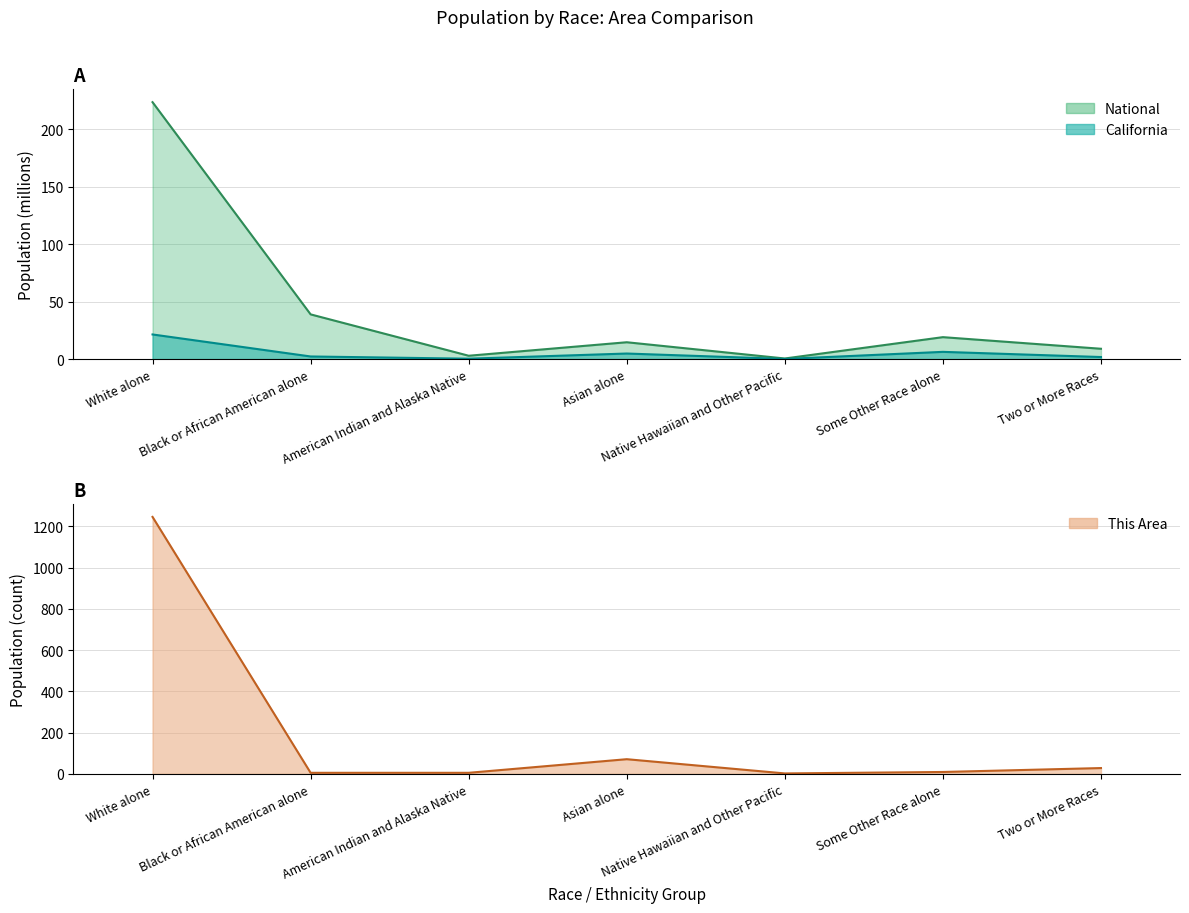

At which category does California reach its first local valley?

American Indian and Alaska Native